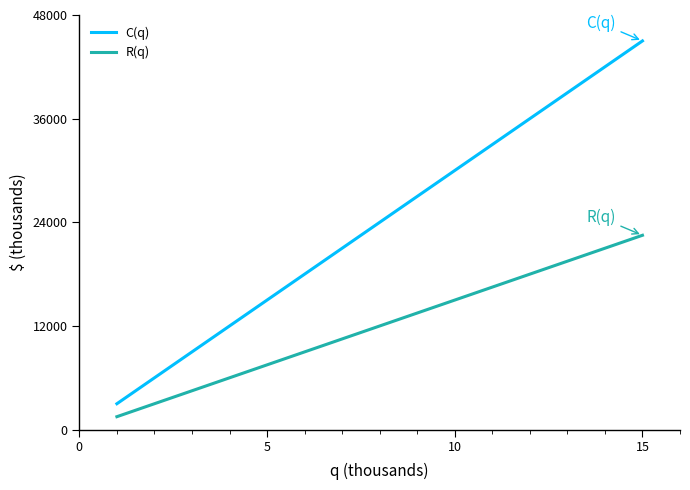

What is the maximum value for C(q)?

45000